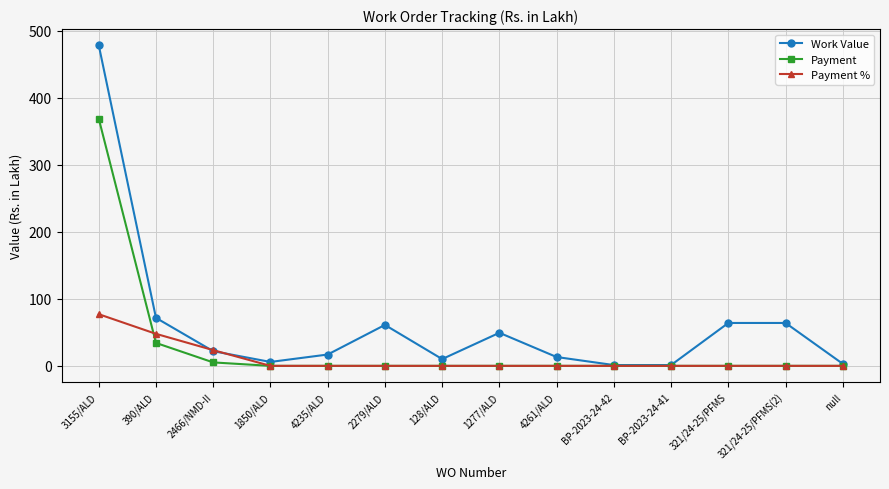

How many data points in Payment % are above 0?

3